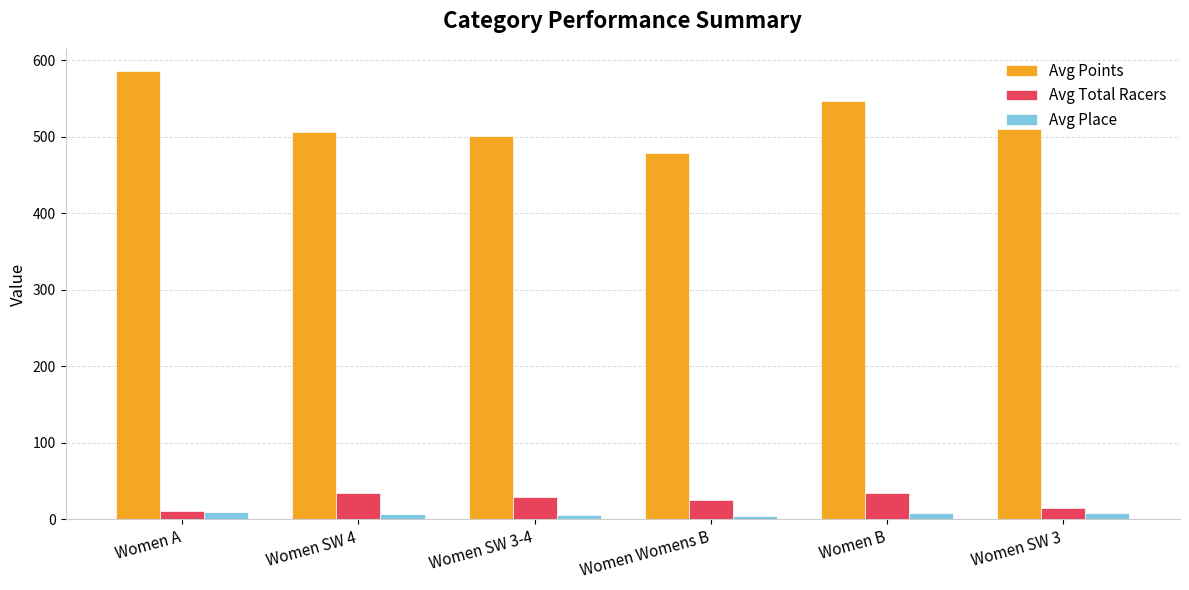

True or false: Avg Points has a value of 253.8 at Women A.

False